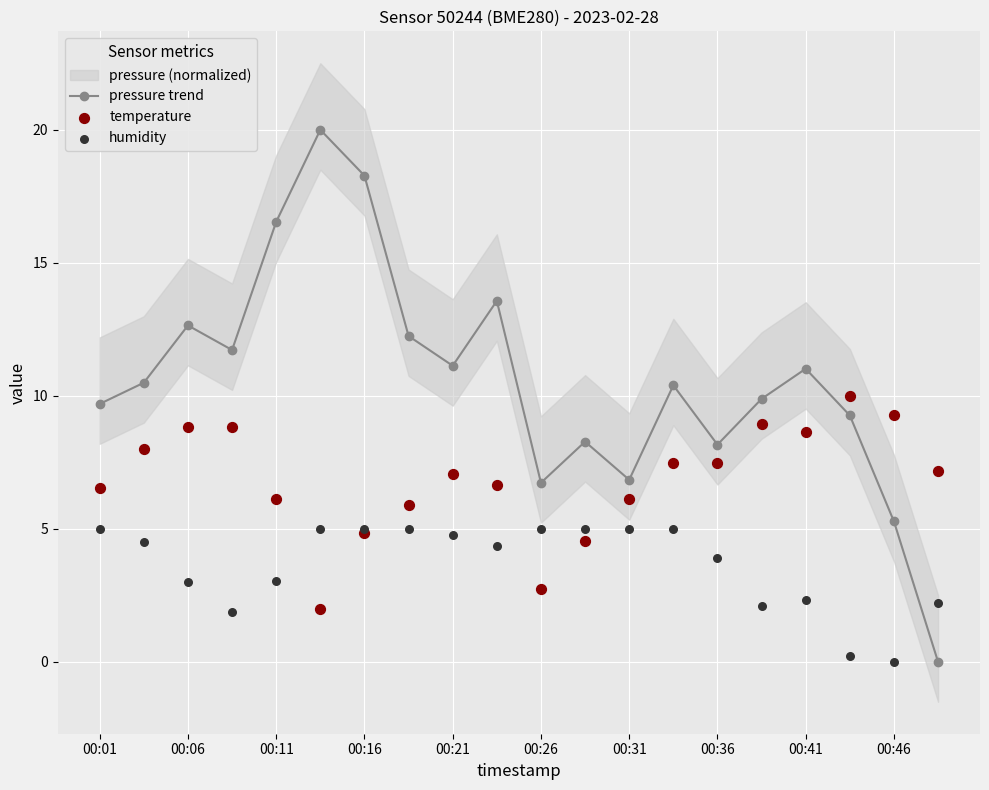

Is it true that pressure trend equals 11.0 at 00:41?

True